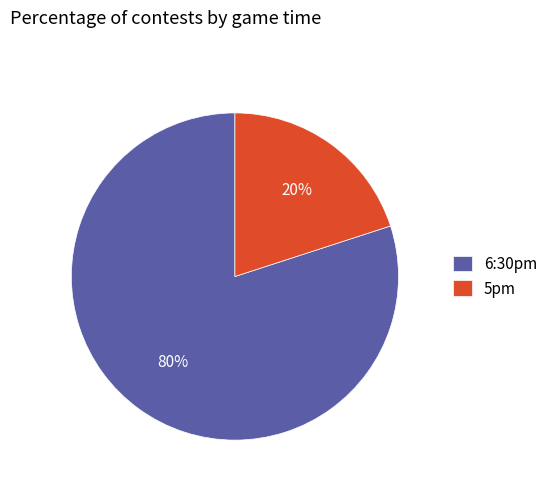

Between 6:30pm and 5pm, which is larger?

6:30pm